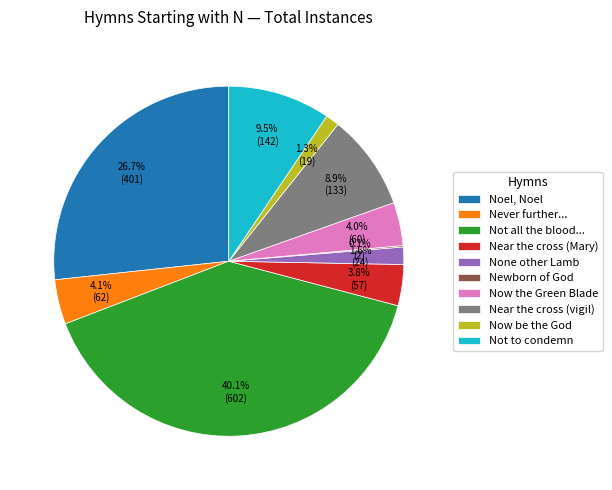

What is the largest slice in the pie chart?

Not all the blood...